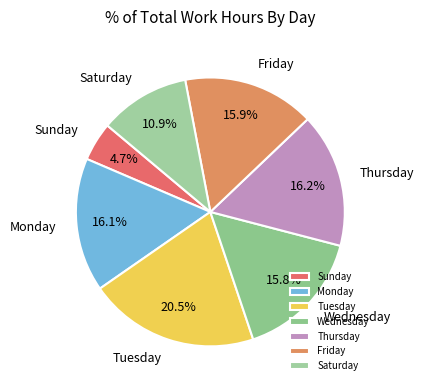

Is there any slice that represents more than half of the pie?

No